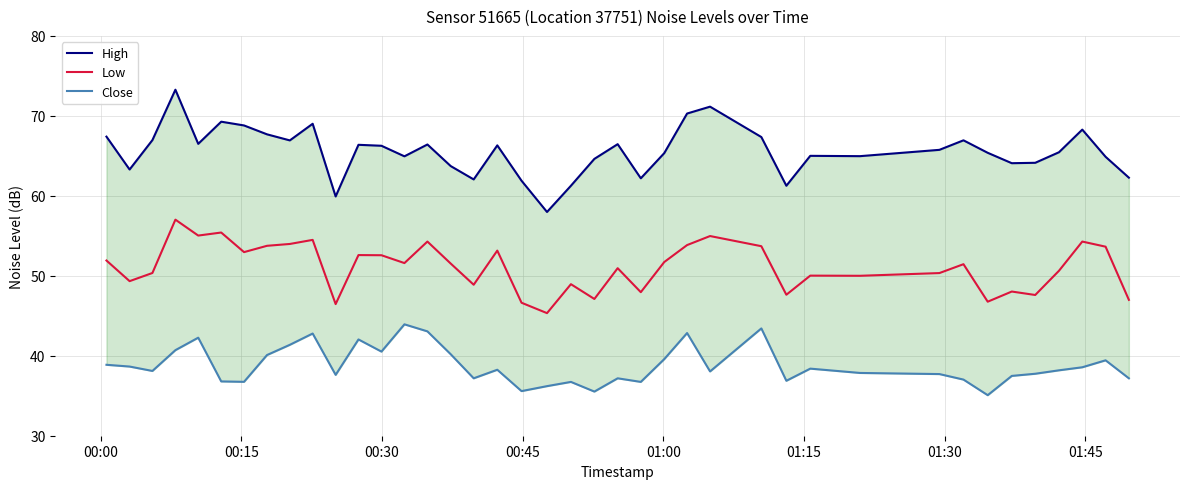

Is this an area chart (filled region under the line)?

No